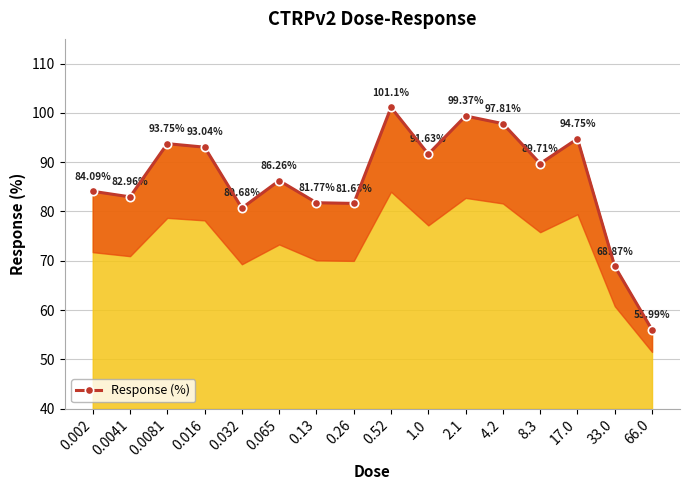

What is the average value?

86.5